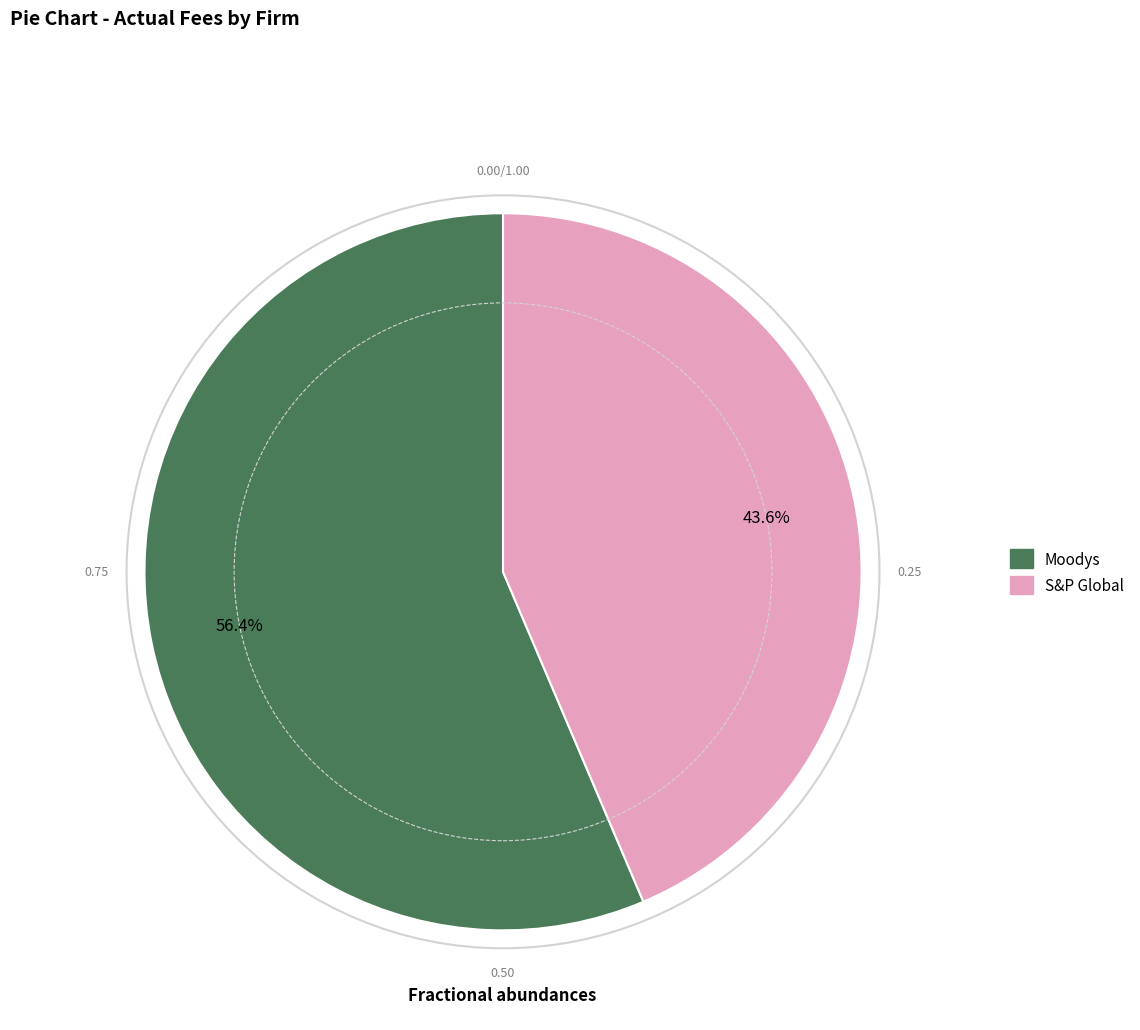

To the nearest percent, what portion does S&P Global represent?

44%